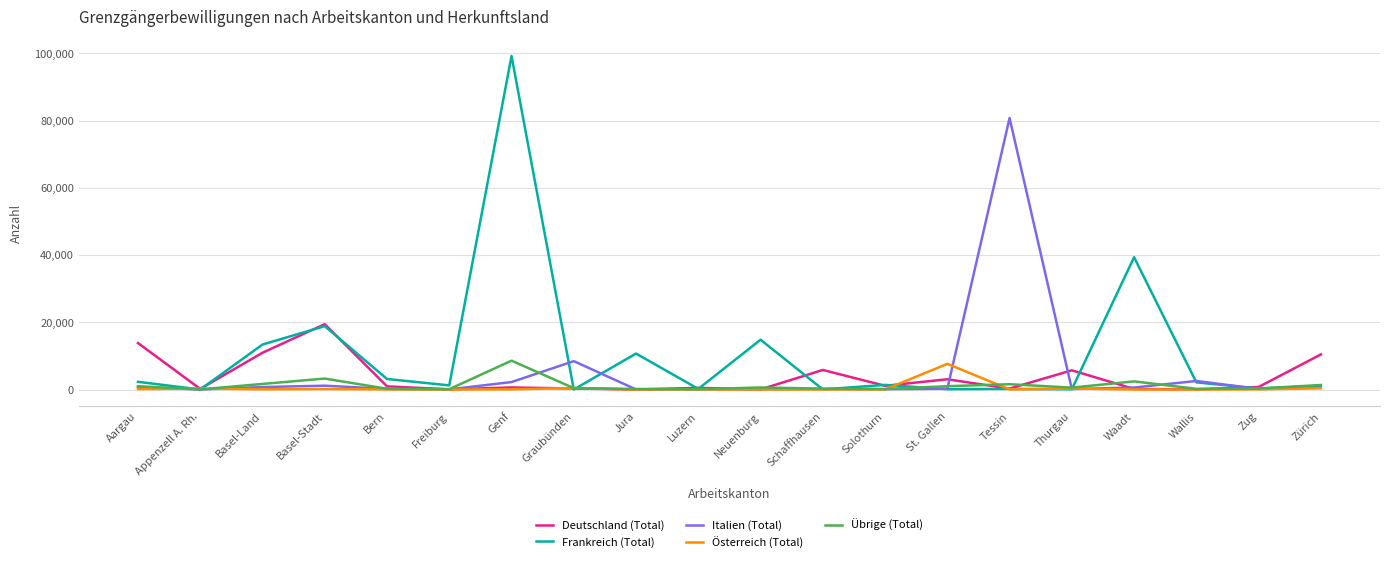

What is the difference between the maximum and minimum values in the Frankreich (Total) series?

99186